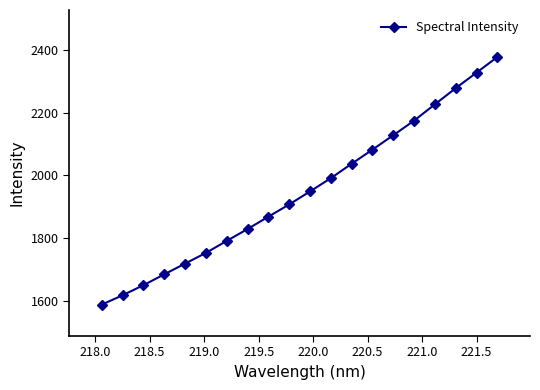

What is the average value?

1949.0